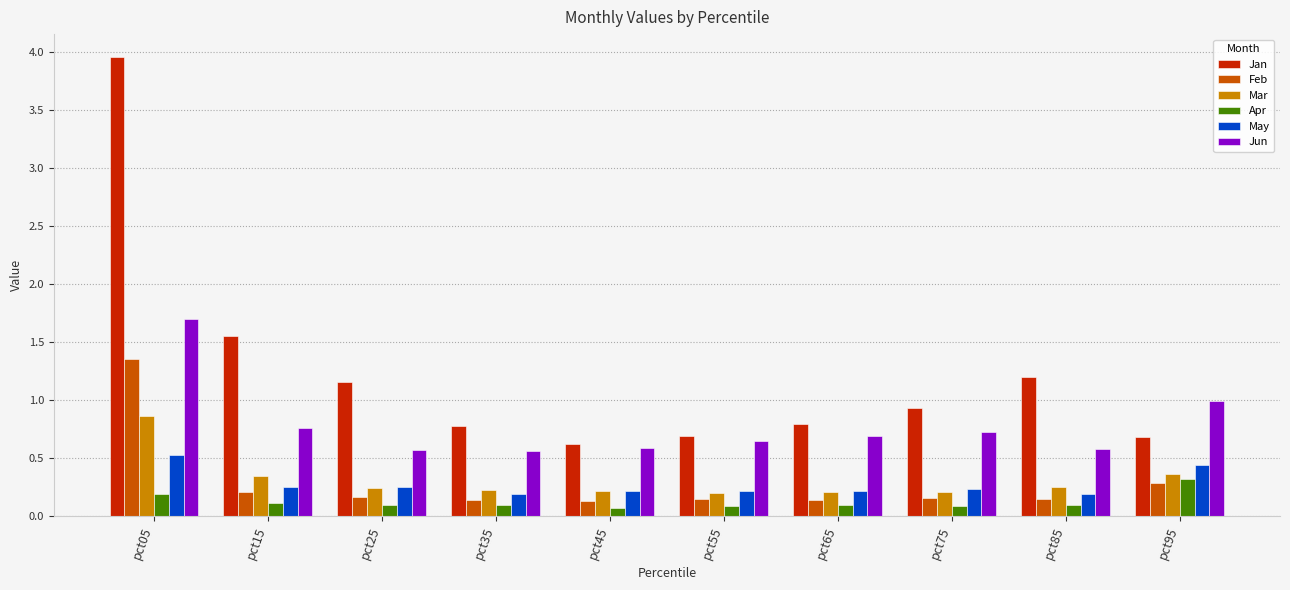

What is the sum of the Jun values at pct65 and pct55?

1.3